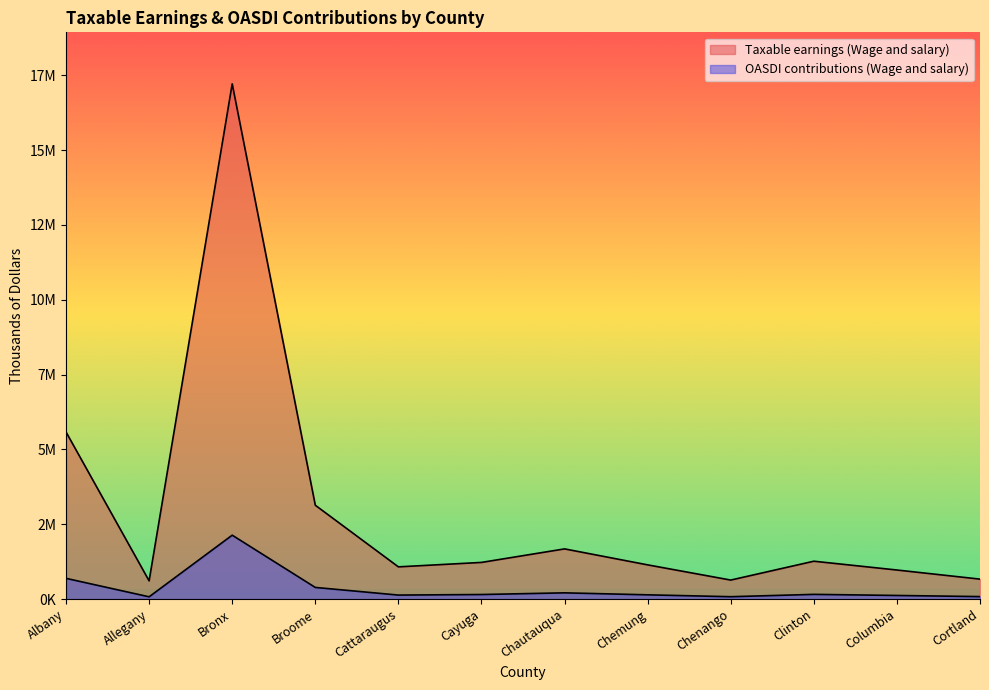

Reading left to right, extract all data points from this chart.

Taxable earnings (Wage and salary): Albany=5580253	Allegany=607979	Bronx=17210278	Broome=3134305	Cattaraugus=1075698	Cayuga=1224026	Chautauqua=1675864	Chemung=1142172	Chenango=634312	Clinton=1264351	Columbia=970281	Cortland=665904
OASDI contributions (Wage and salary): Albany=691951	Allegany=75389	Bronx=2134075	Broome=388654	Cattaraugus=133387	Cayuga=151779	Chautauqua=207807	Chemung=141629	Chenango=78655	Clinton=156779	Columbia=120315	Cortland=82572